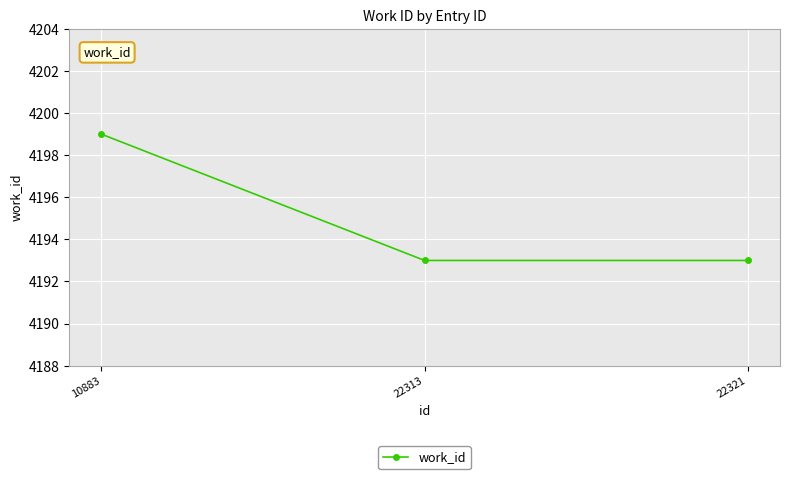

Reading left to right, what are all the values shown in this chart?

4199	4193	4193